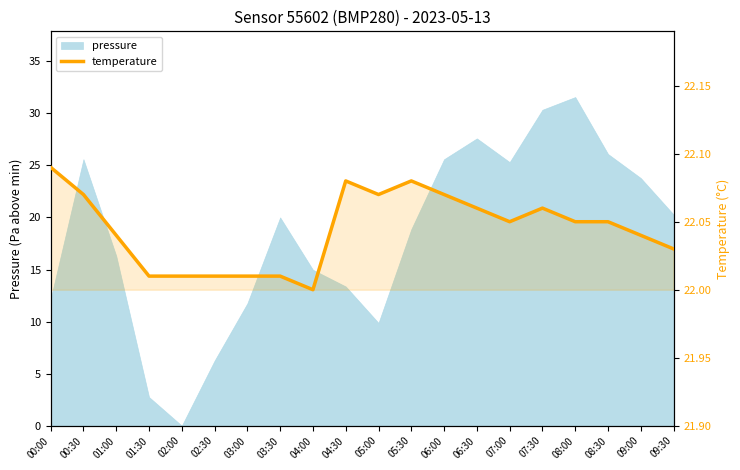

What position from the left is 08:00?

17